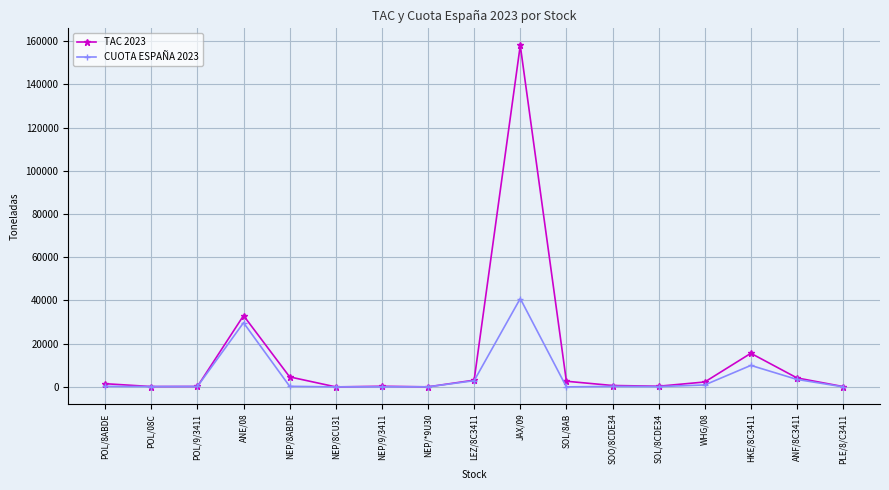

True or false: TAC 2023 has more than 1 points higher than both neighbors.

True